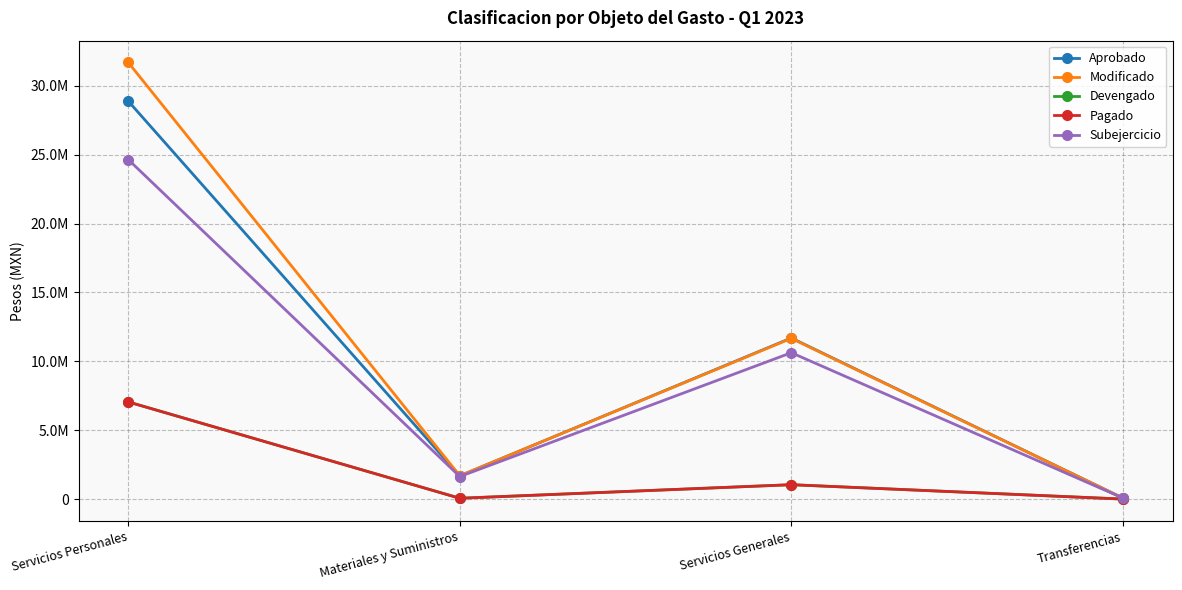

What is the sum of the Devengado values at Servicios Generales and Transferencias?

1042982.5